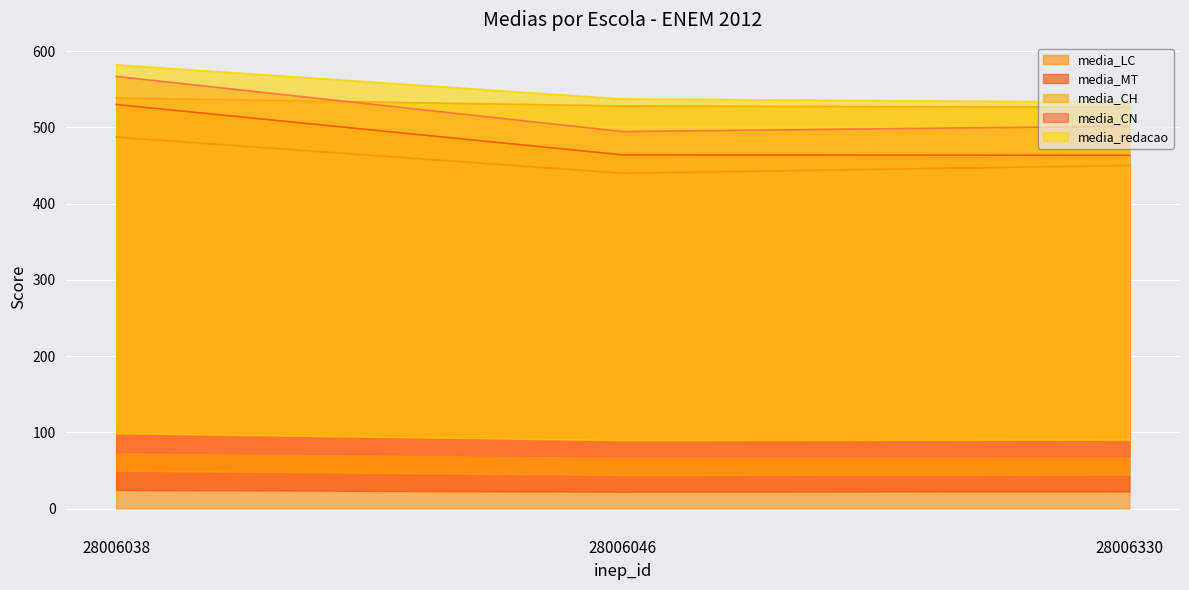

What is the approximate value of media_CN at 28006038?

567.0